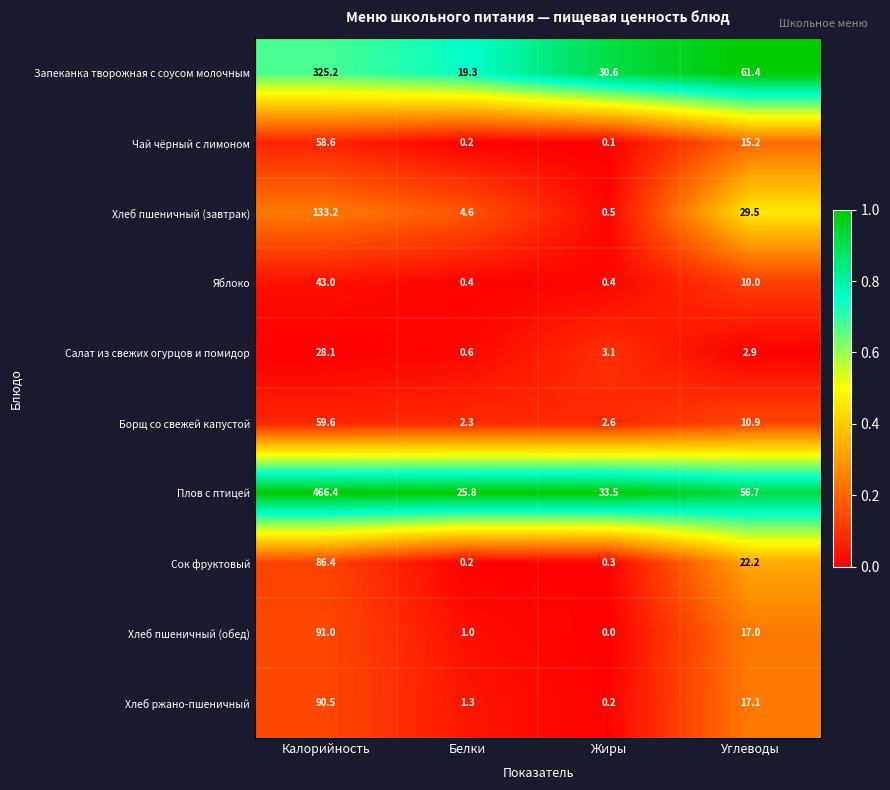

What is the difference between the maximum and minimum values in the Сок фруктовый series?

86.2